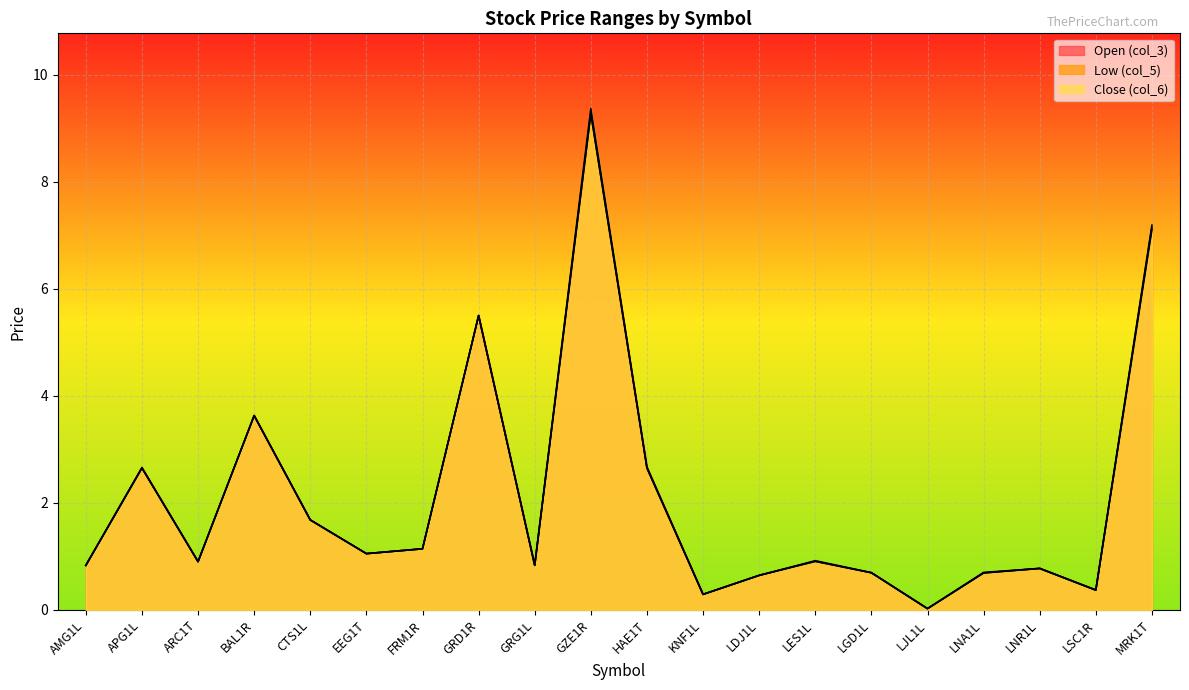

How many lines are shown in the chart?

3